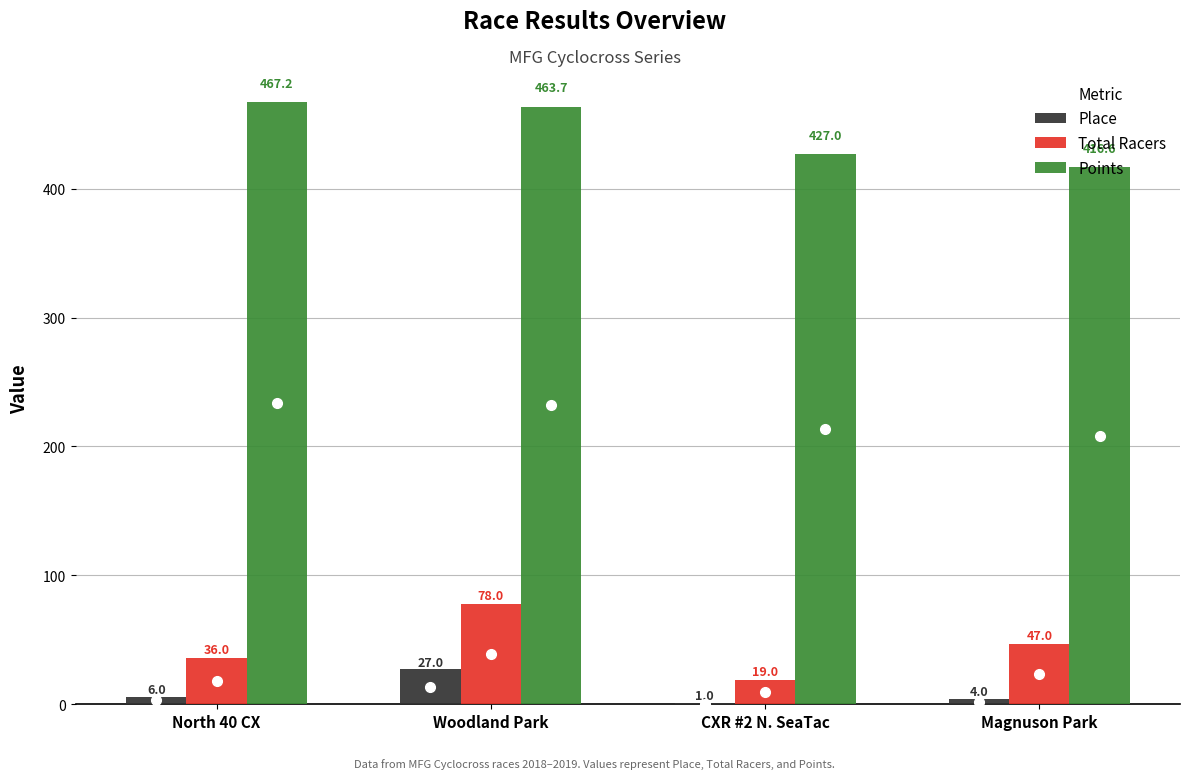

Are the bars grouped side by side (vs. stacked)?

Yes